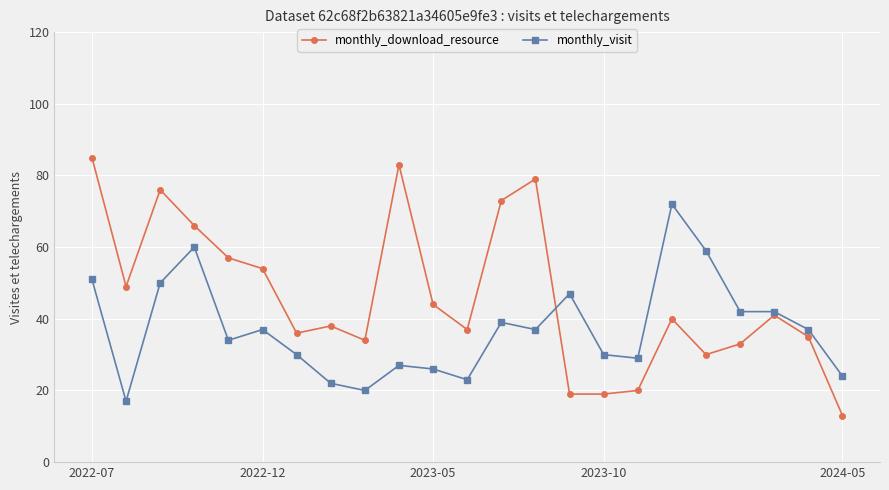

True or false: monthly_visit has more than 0 interior local peaks.

True